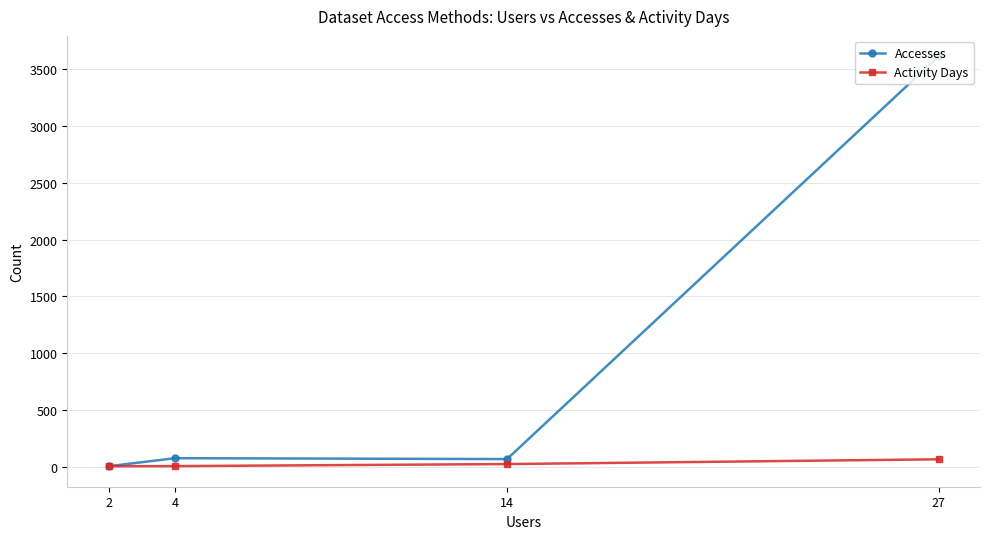

Where does the Accesses series first go above 74?

27